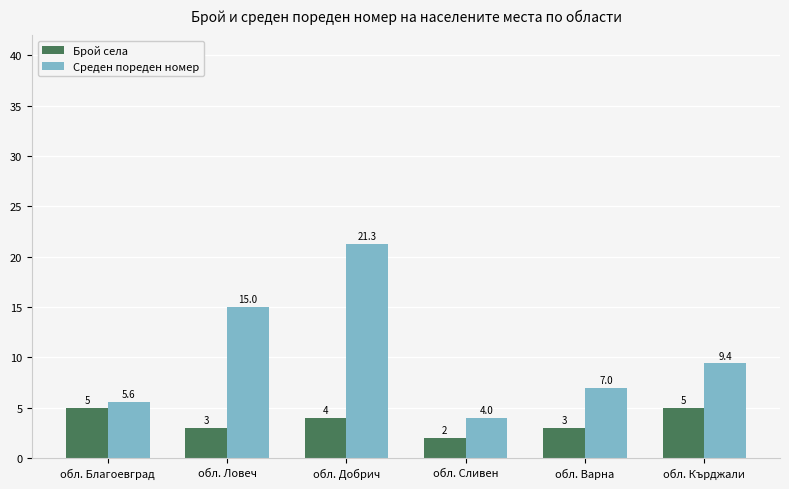

What value does the Среден пореден номер series have at обл. Варна?

7.0